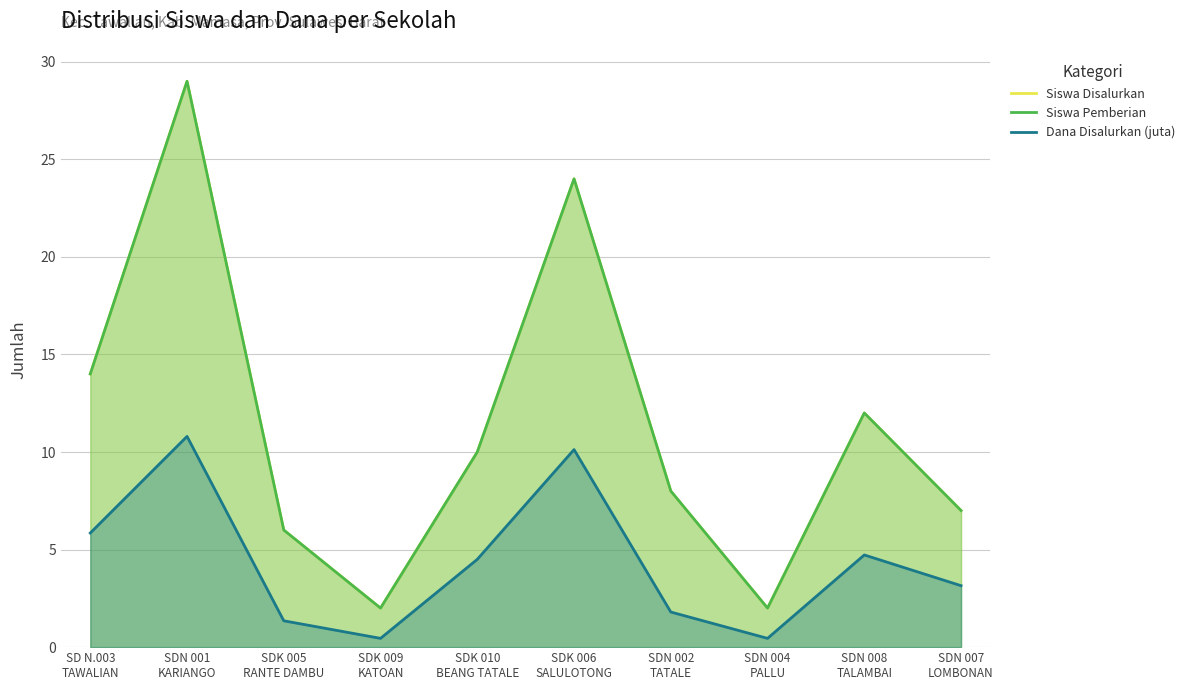

What position from the left is SDN 002
TATALE?

7